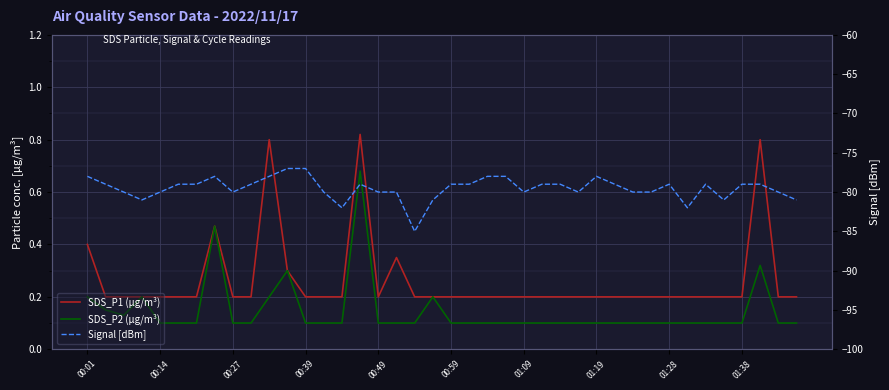

True or false: SDS_P1 (µg/m³) has more than 0 points higher than both neighbors.

True